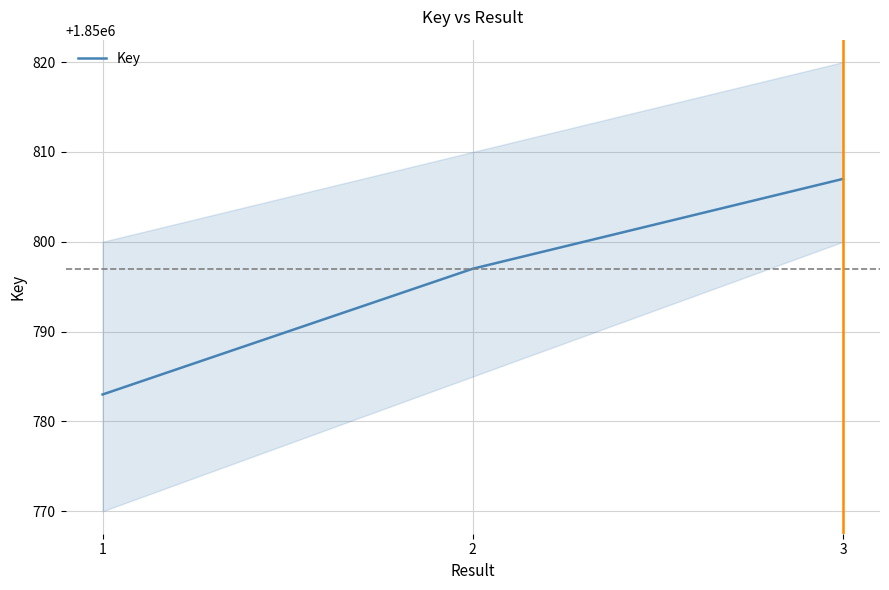

How many data points are above 1850797?

1